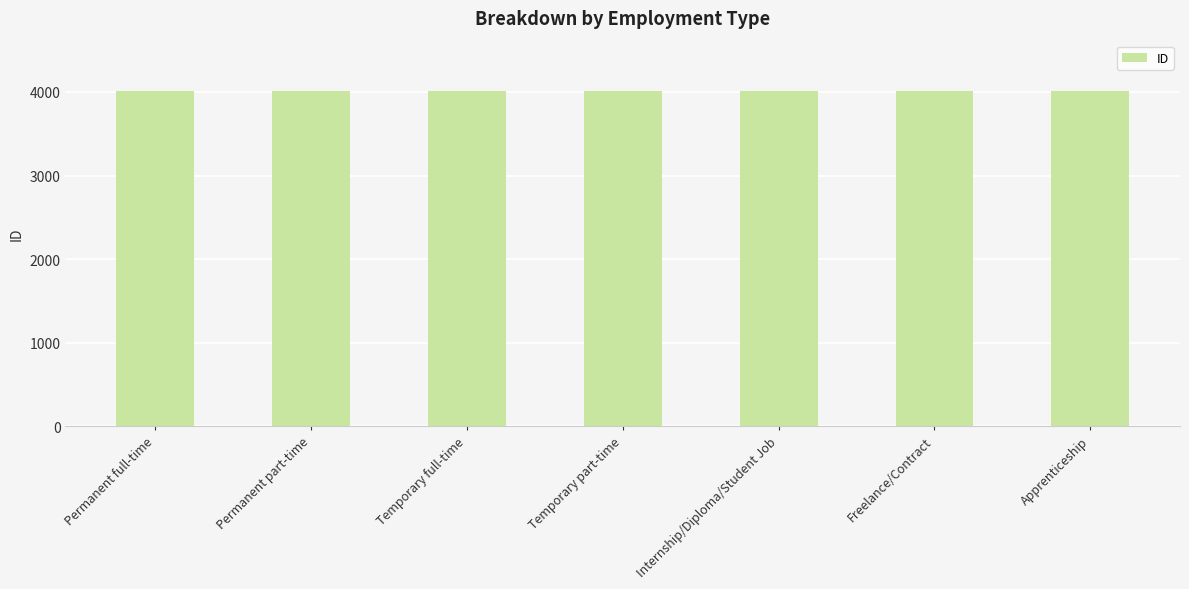

What is the label of the 7th bar from the left?

Apprenticeship